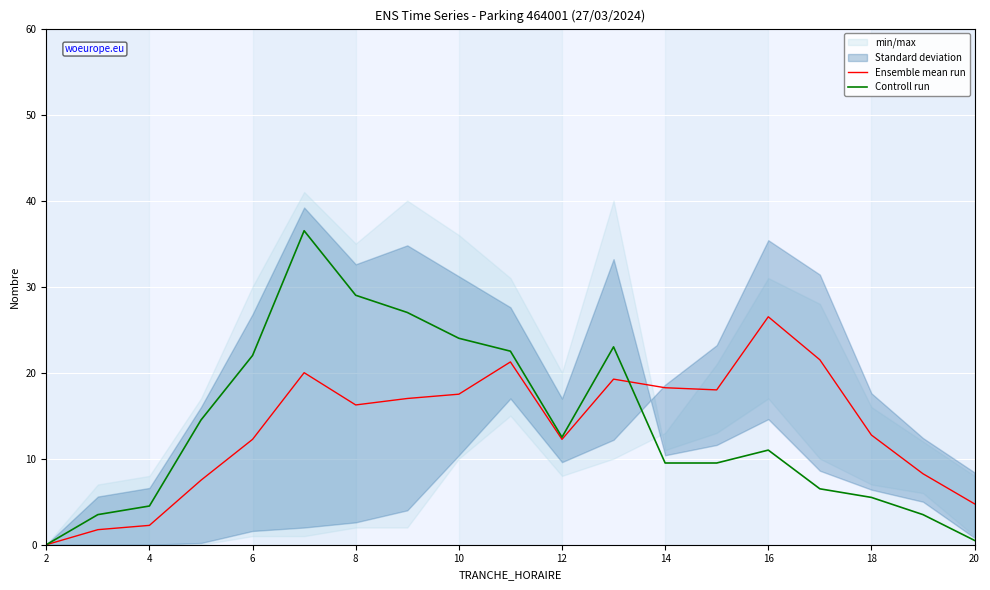

Reading right to left, extract all data points from this chart.

Ensemble mean run: 4.8	8.2	12.8	21.5	26.5	18.0	18.2	19.2	12.2	21.2	17.5	17.0	16.2	20.0	12.2	7.5	2.2	1.8	0.0
Controll run: 0.5	3.5	5.5	6.5	11.0	9.5	9.5	23.0	12.5	22.5	24.0	27.0	29.0	36.5	22.0	14.5	4.5	3.5	0.0